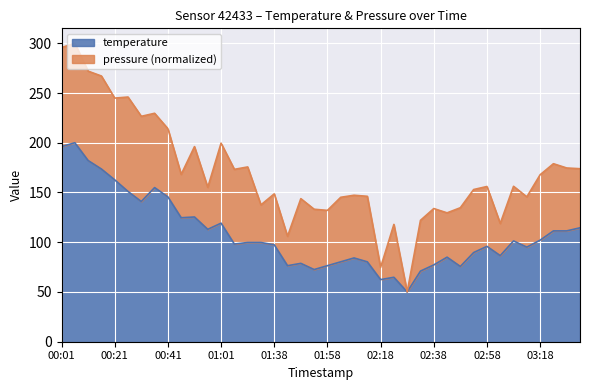

How many interior local peaks (higher than both neighbors) does the data have?

10